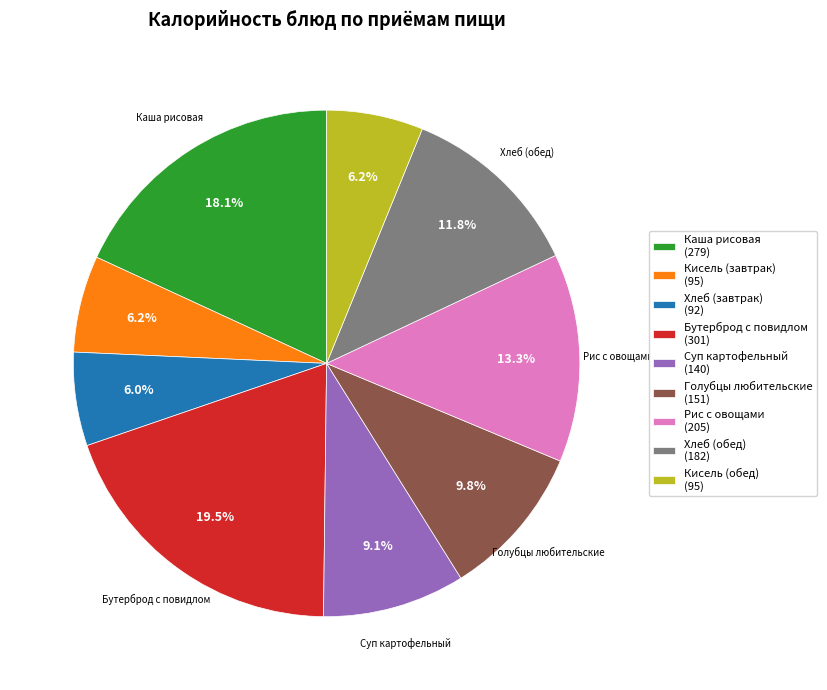

What percentage is NOT represented by Кисель (завтрак) (95)?

93.8%